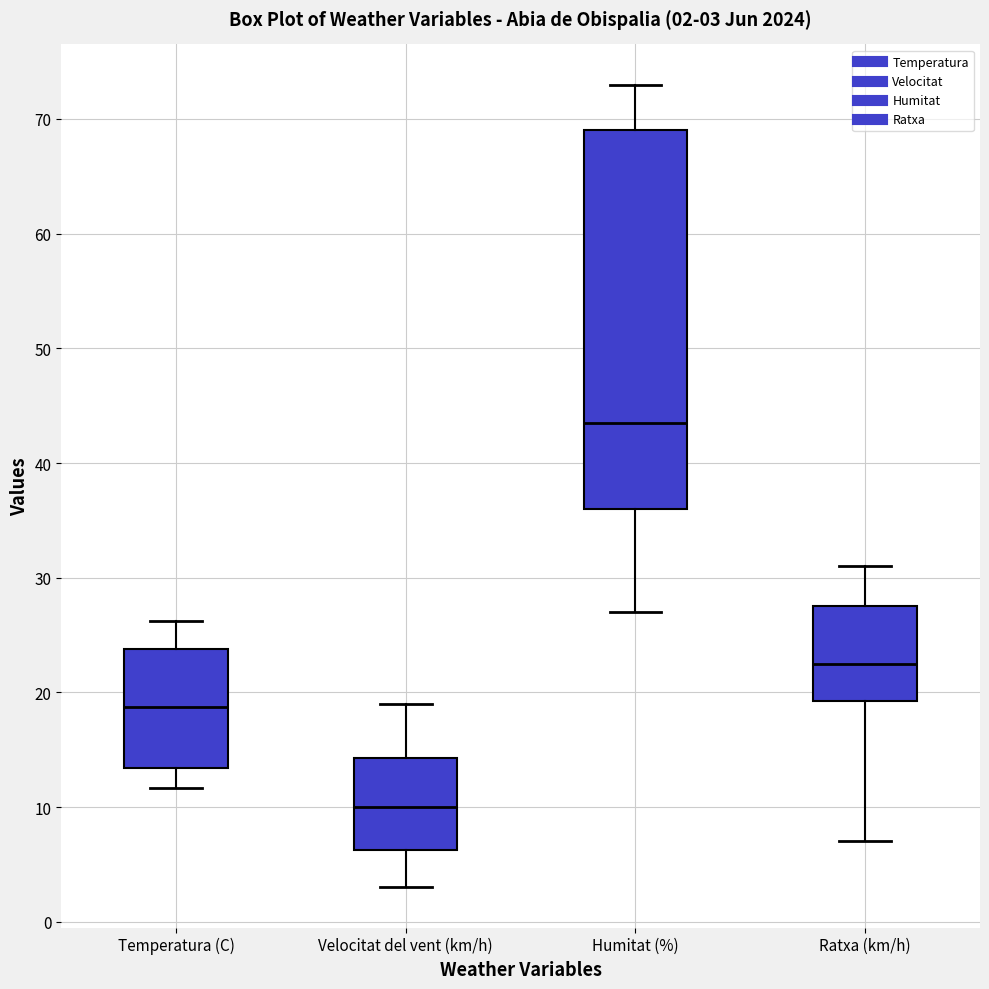

Which box is the tallest, from its lower edge to its upper edge?

Humitat (%)